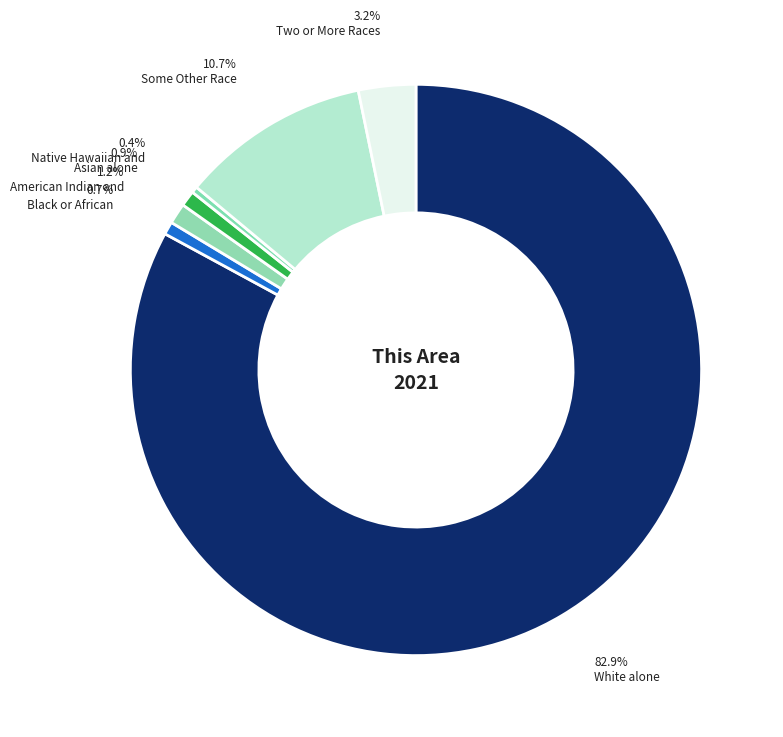

How many slices are in this pie chart?

7